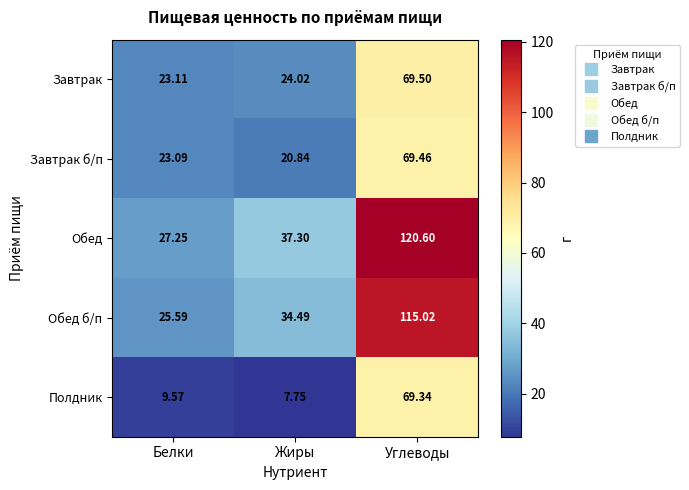

Rank the series by their maximum value, from highest to lowest.

Обед, Обед б/п, Завтрак, Завтрак б/п, Полдник